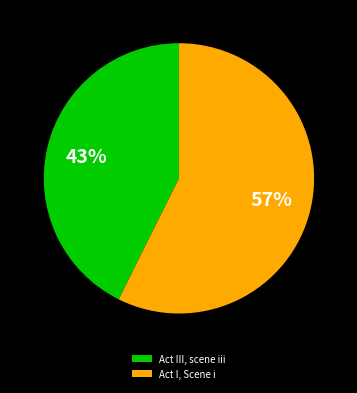

True or false: Act I, Scene i accounts for 68% of the total.

False